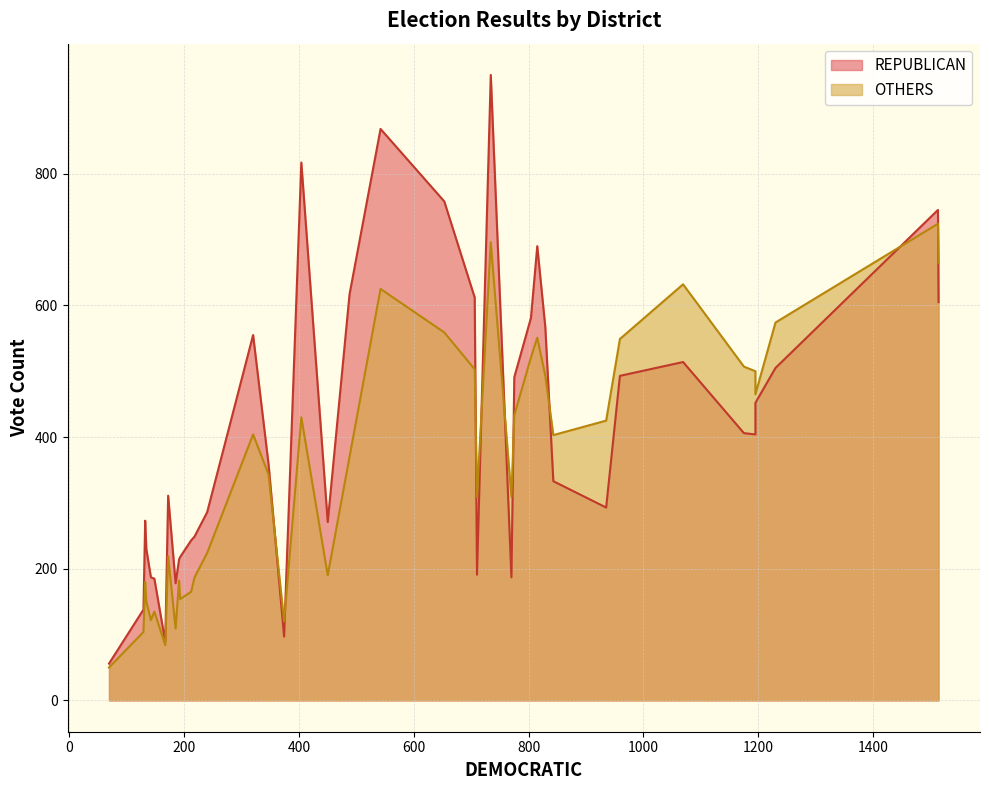

What is the greatest value displayed?

950